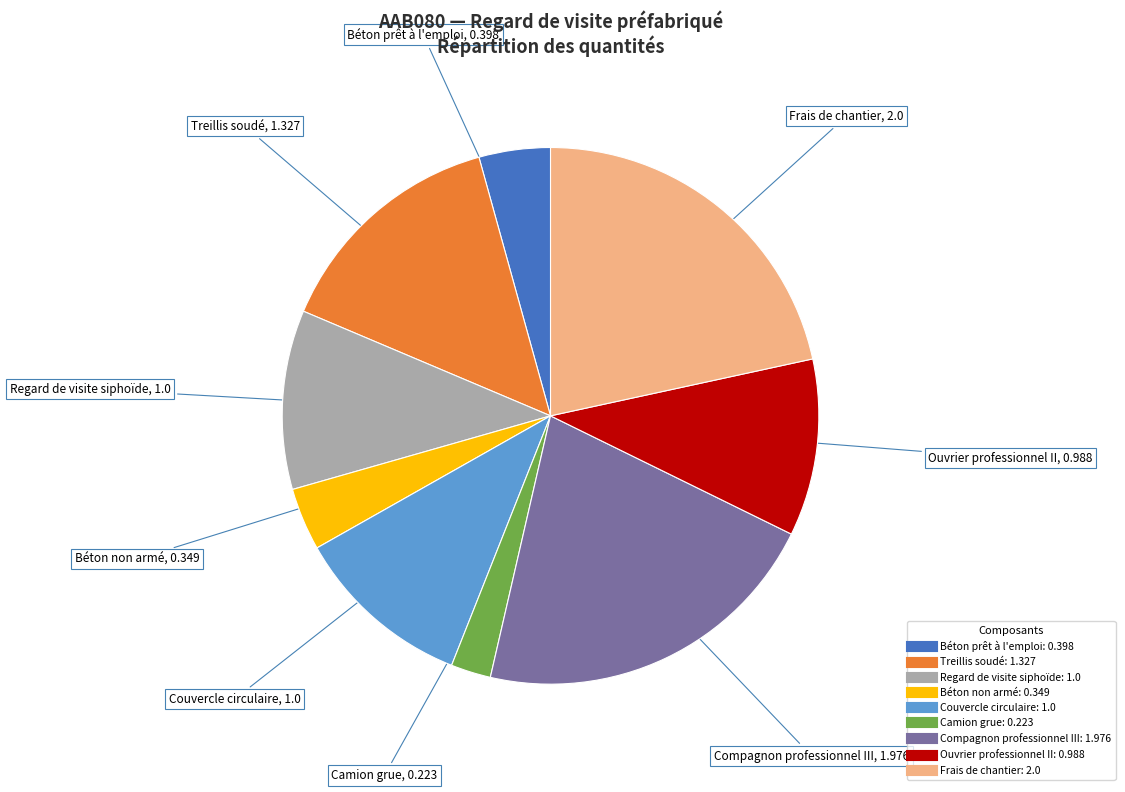

True or false: Camion grue accounts for 2% of the total.

True